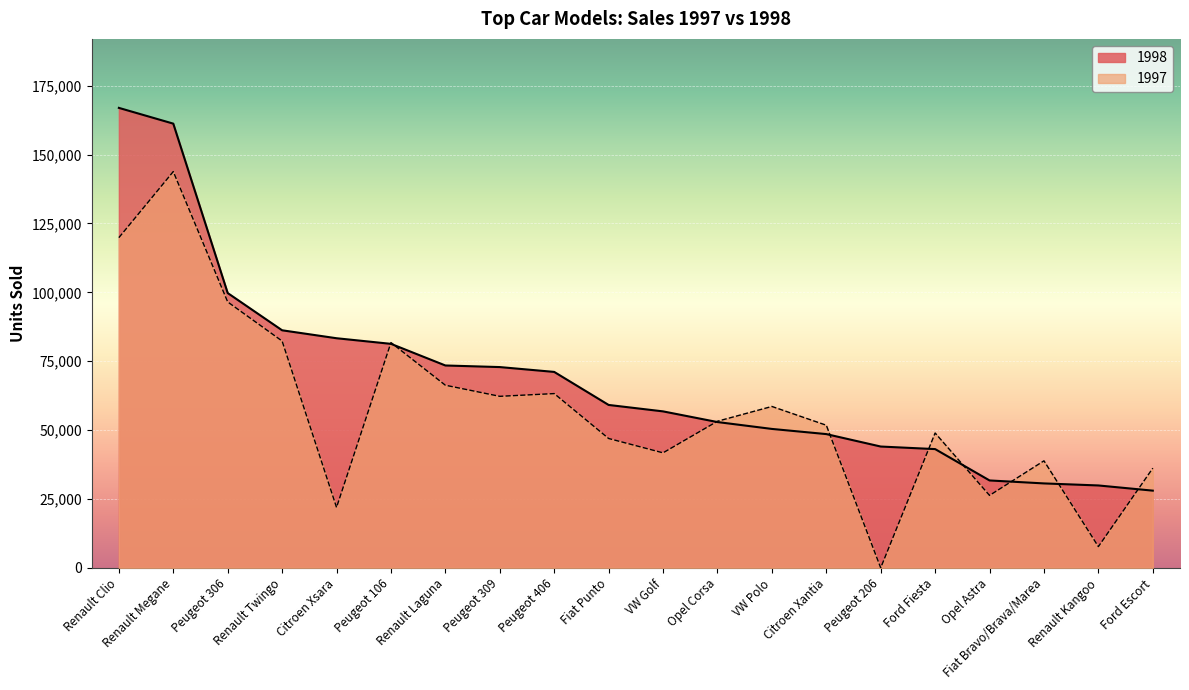

At how many categories does at least one series exceed 40792?

16